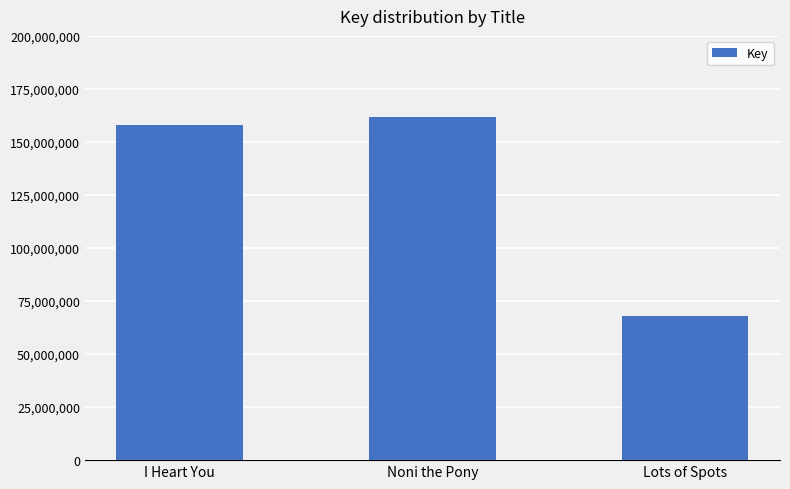

Does the chart contain any negative values?

No